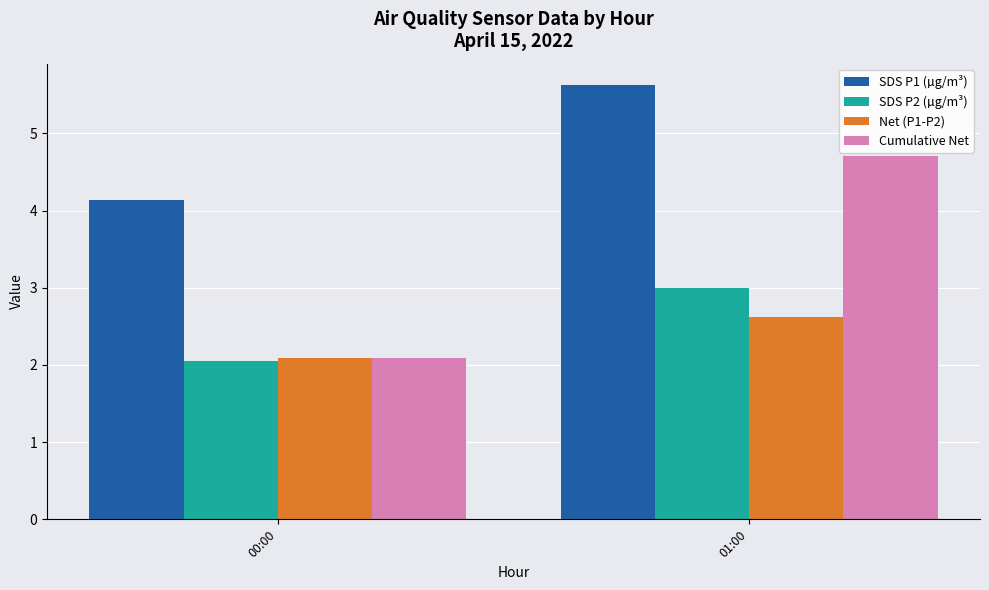

Reading right to left, transcribe all the data shown in this chart.

SDS P1 (µg/m³): 01:00=5.6	00:00=4.1
SDS P2 (µg/m³): 01:00=3.0	00:00=2.1
Net (P1-P2): 01:00=2.6	00:00=2.1
Cumulative Net: 01:00=4.7	00:00=2.1